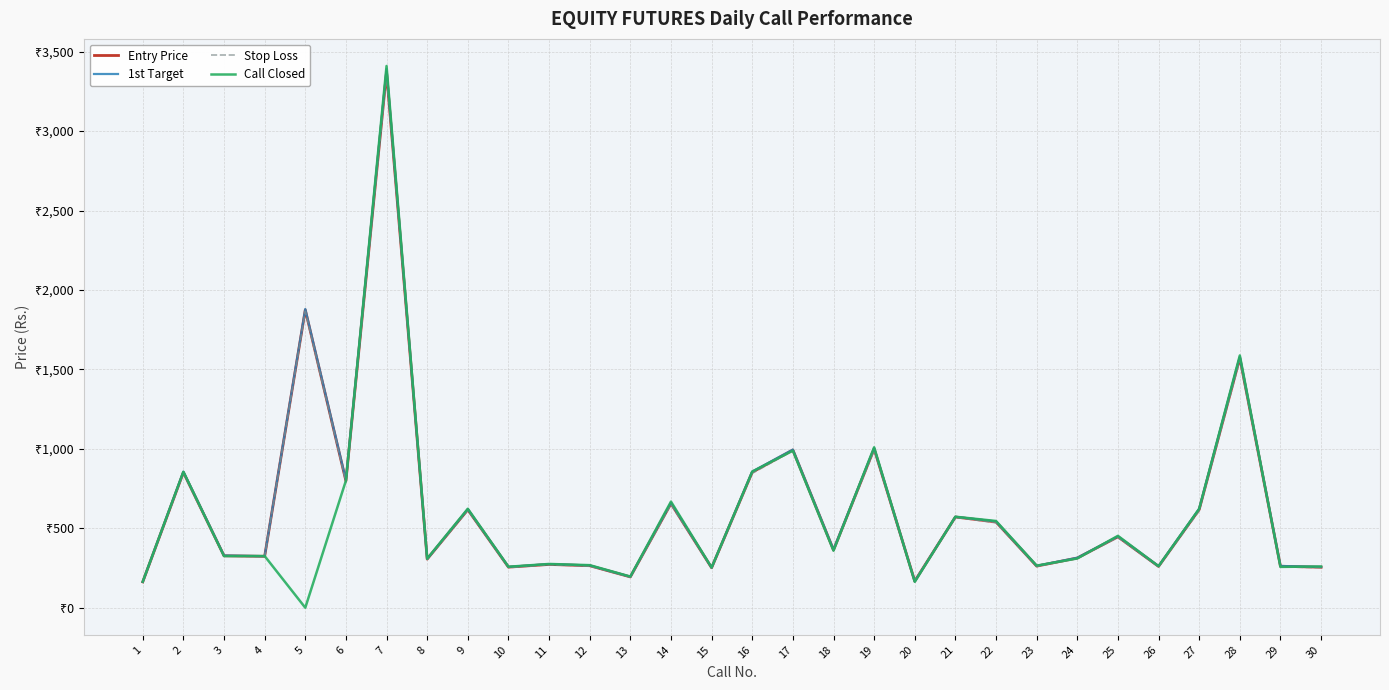

Which series has the largest range (max minus min)?

Call Closed